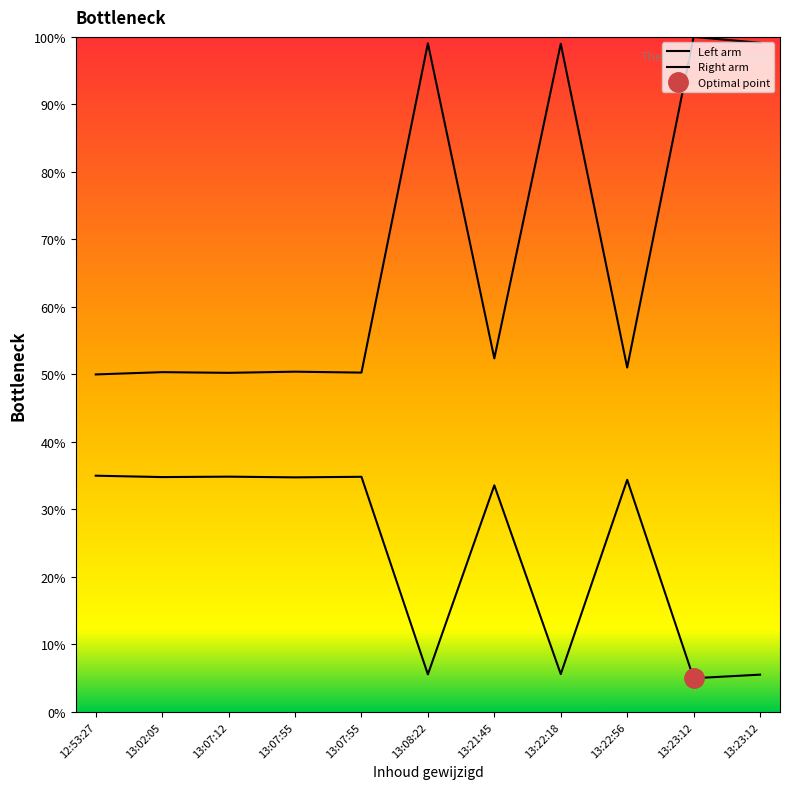

What are all the series names shown in the legend?

Left arm, Right arm